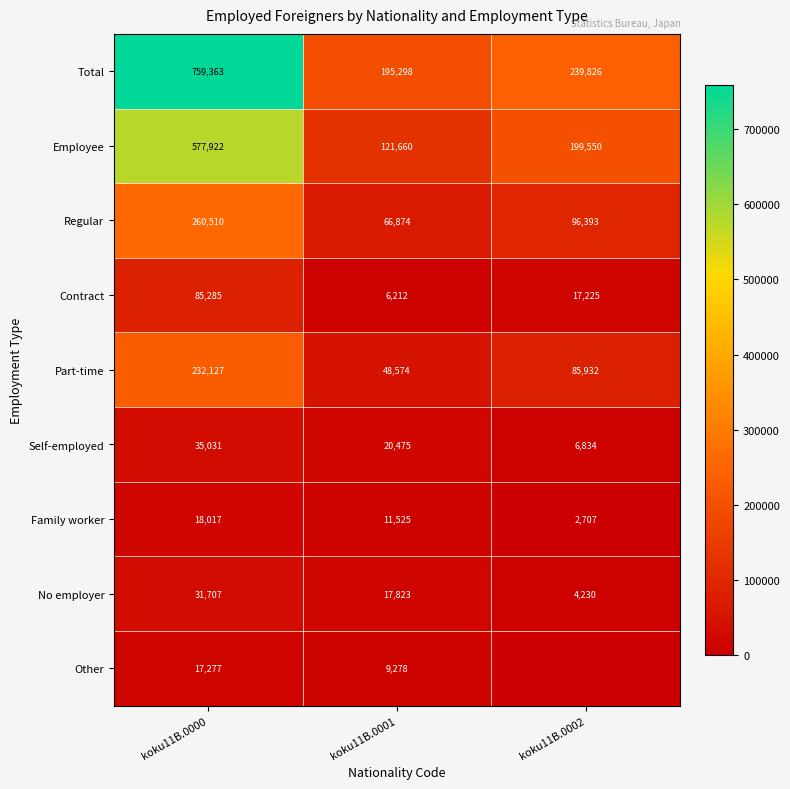

Rank the categories by No employer value from highest to lowest.

koku11B.0000, koku11B.0001, koku11B.0002